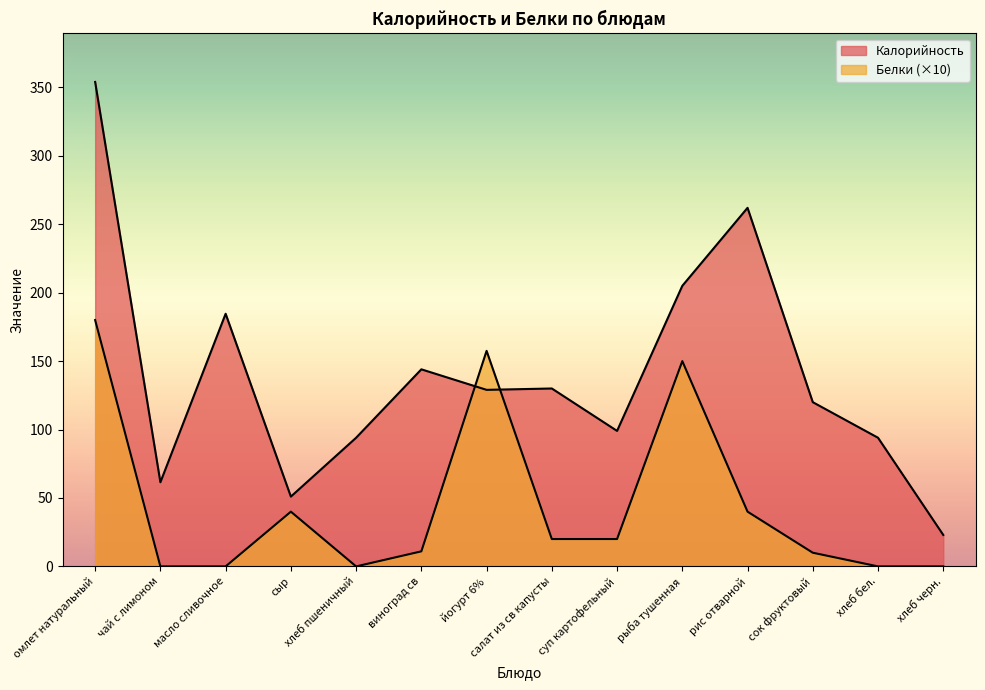

Reading left to right, transcribe all the data shown in this chart.

Калорийность: омлет натуральный=354.0	чай с лимоном=61.5	масло сливочное=184.6	сыр=51.0	хлеб пшеничный=94.0	виноград св=144.0	йогурт 6%=129.0	салат из св капусты=130.0	суп картофельный=99.0	рыба тушенная=205.0	рис отварной=262.0	сок фруктовый=120.0	хлеб бел.=94.0	хлеб черн.=23.0
Белки: омлет натуральный=180.0	чай с лимоном=0.0	масло сливочное=0.0	сыр=40.0	хлеб пшеничный=0.0	виноград св=11.0	йогурт 6%=157.5	салат из св капусты=20.0	суп картофельный=20.0	рыба тушенная=150.0	рис отварной=40.0	сок фруктовый=10.0	хлеб бел.=0.0	хлеб черн.=0.0